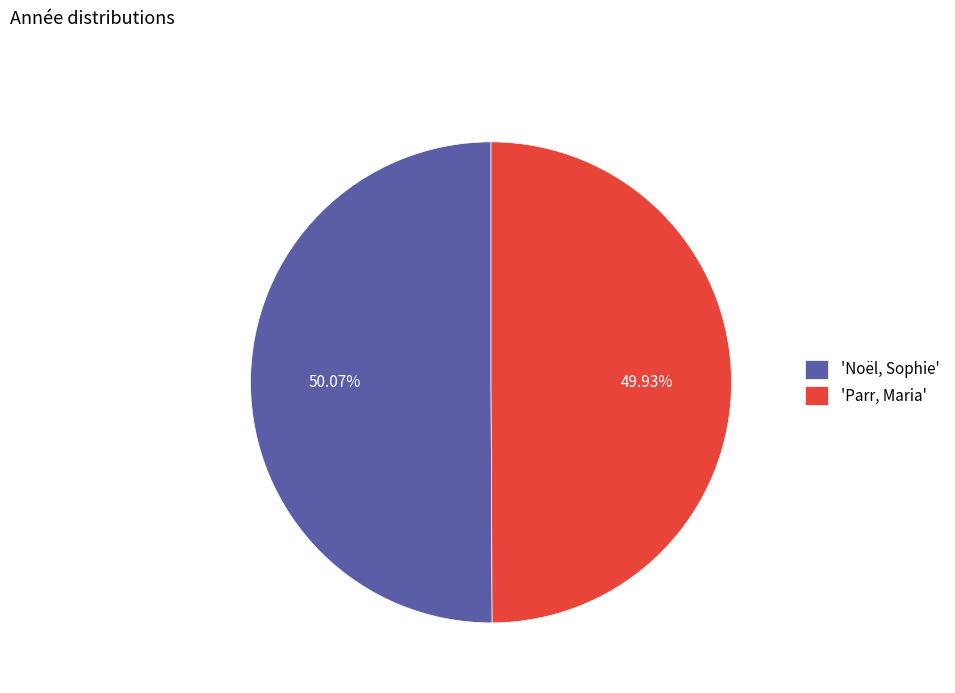

Combined, do 'Parr, Maria' and 'Noël, Sophie' account for over 50%?

Yes